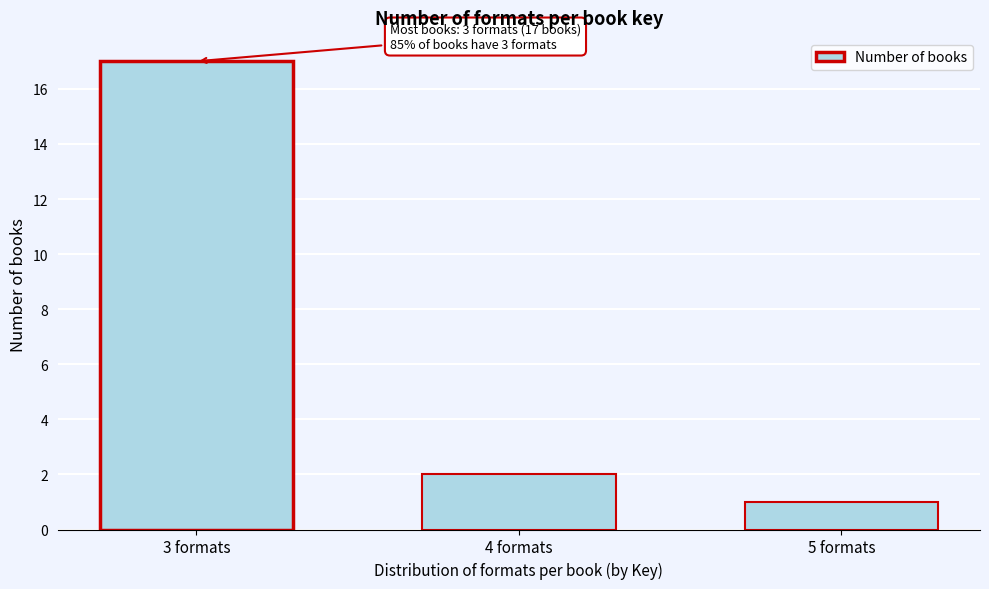

Reading left to right, list all the values displayed in this chart.

3 formats=17	4 formats=2	5 formats=1